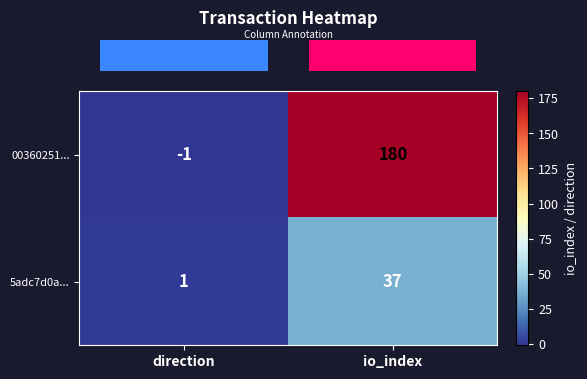

The value of 5adc7d0a... at direction is 1. True or false?

True